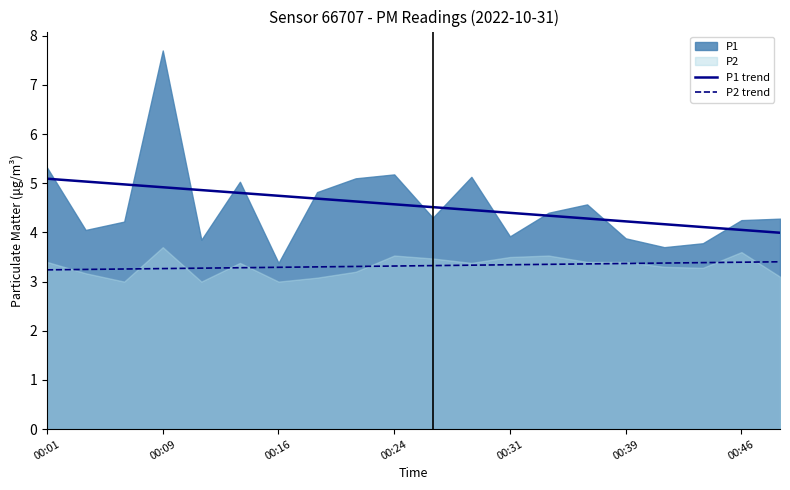

The value of P1 trend at 00:24 is 4.6. True or false?

True